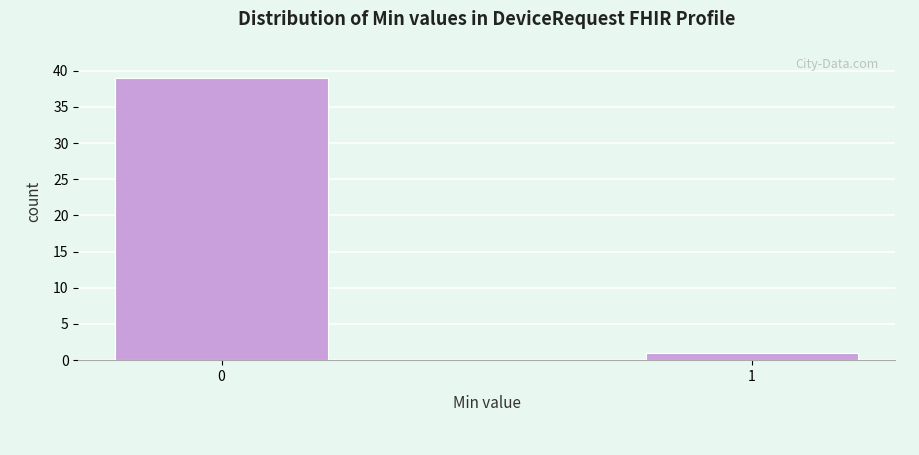

Reading left to right, what are all the values shown in this chart?

39	1